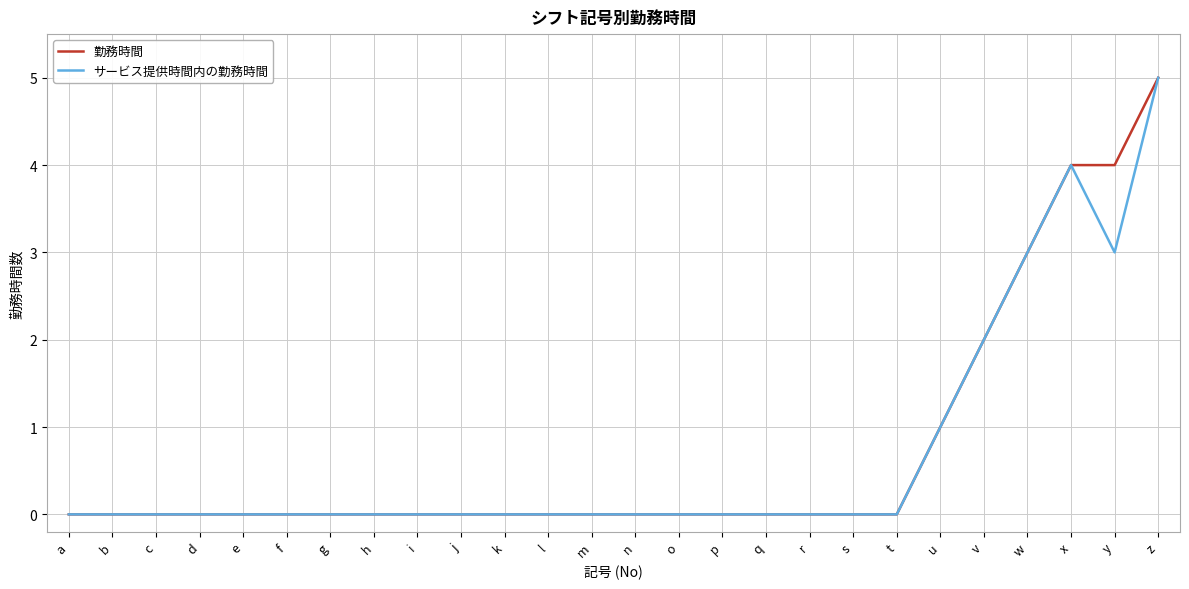

What is the difference between the maximum and second lowest values in the サービス提供時間内の勤務時間 series?

5